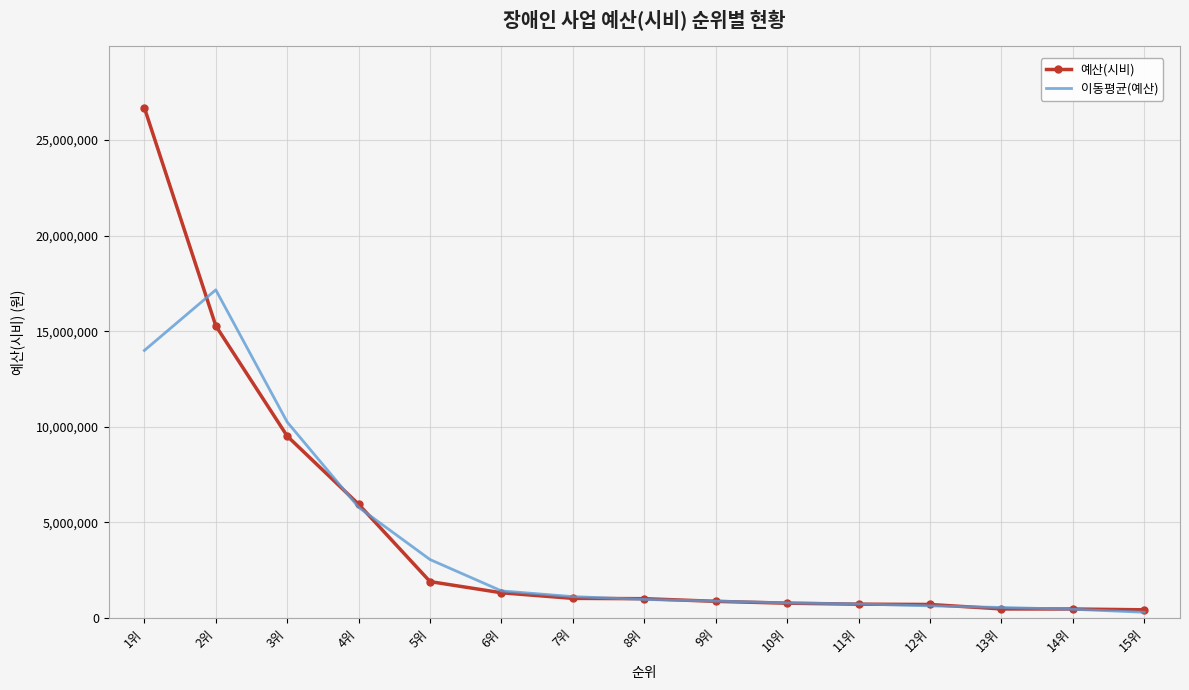

How many values in the 예산(시비) series are below 1007140?

7